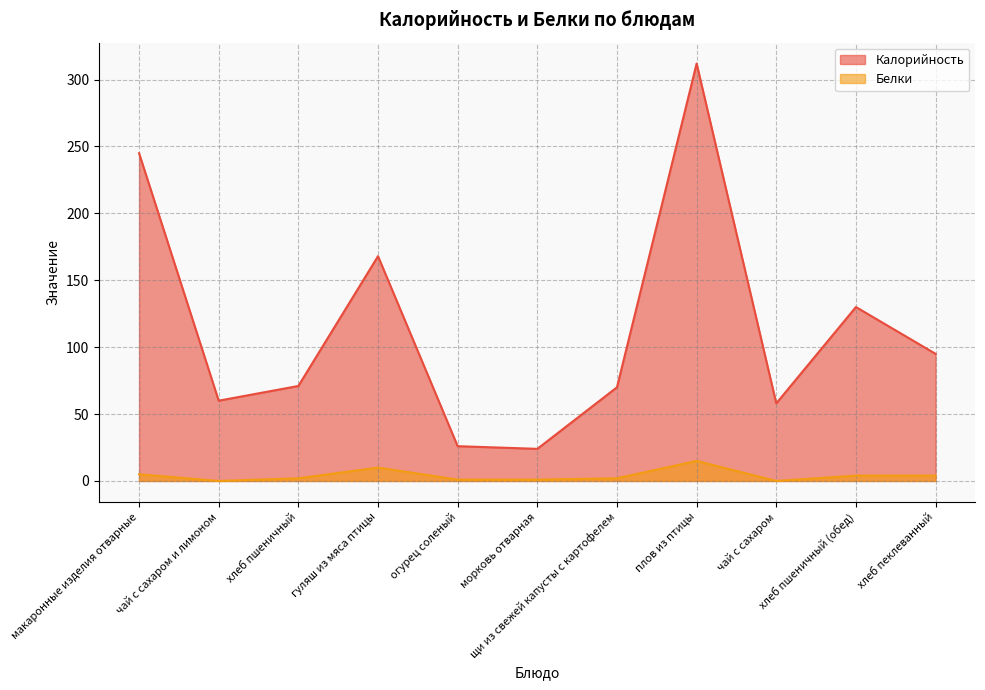

What is the average value of the Белки series?

4